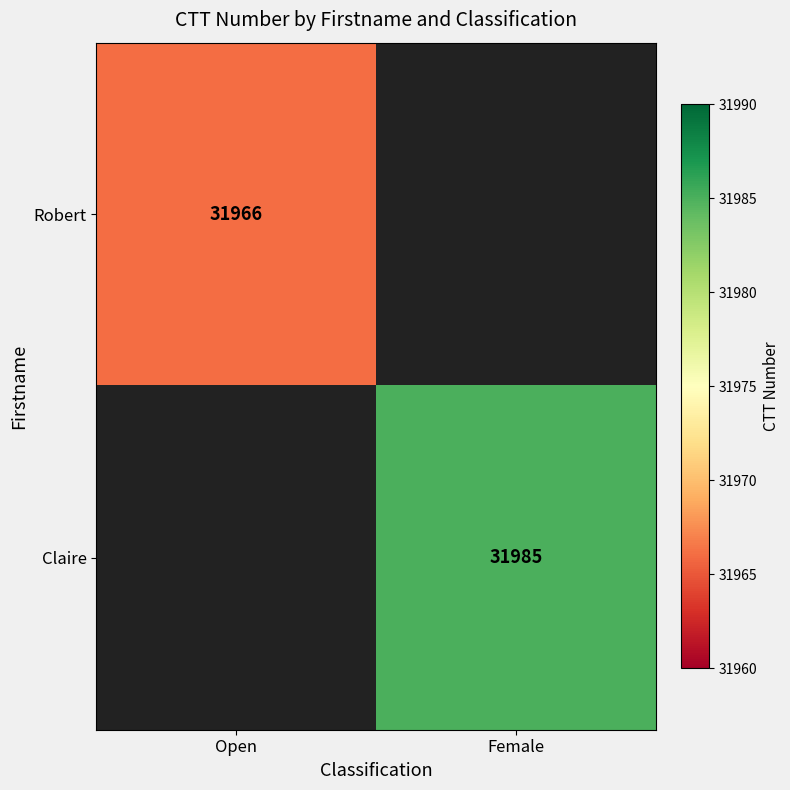

Is it true that Robert equals 52357 at Open?

False